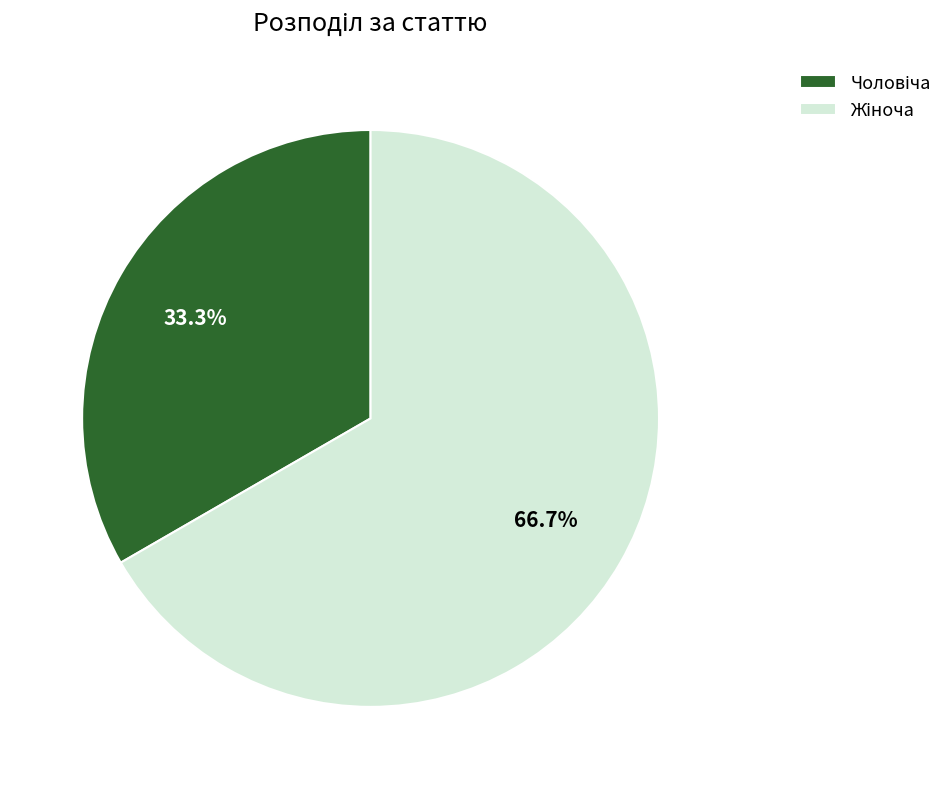

Is there a majority slice in this chart?

Yes